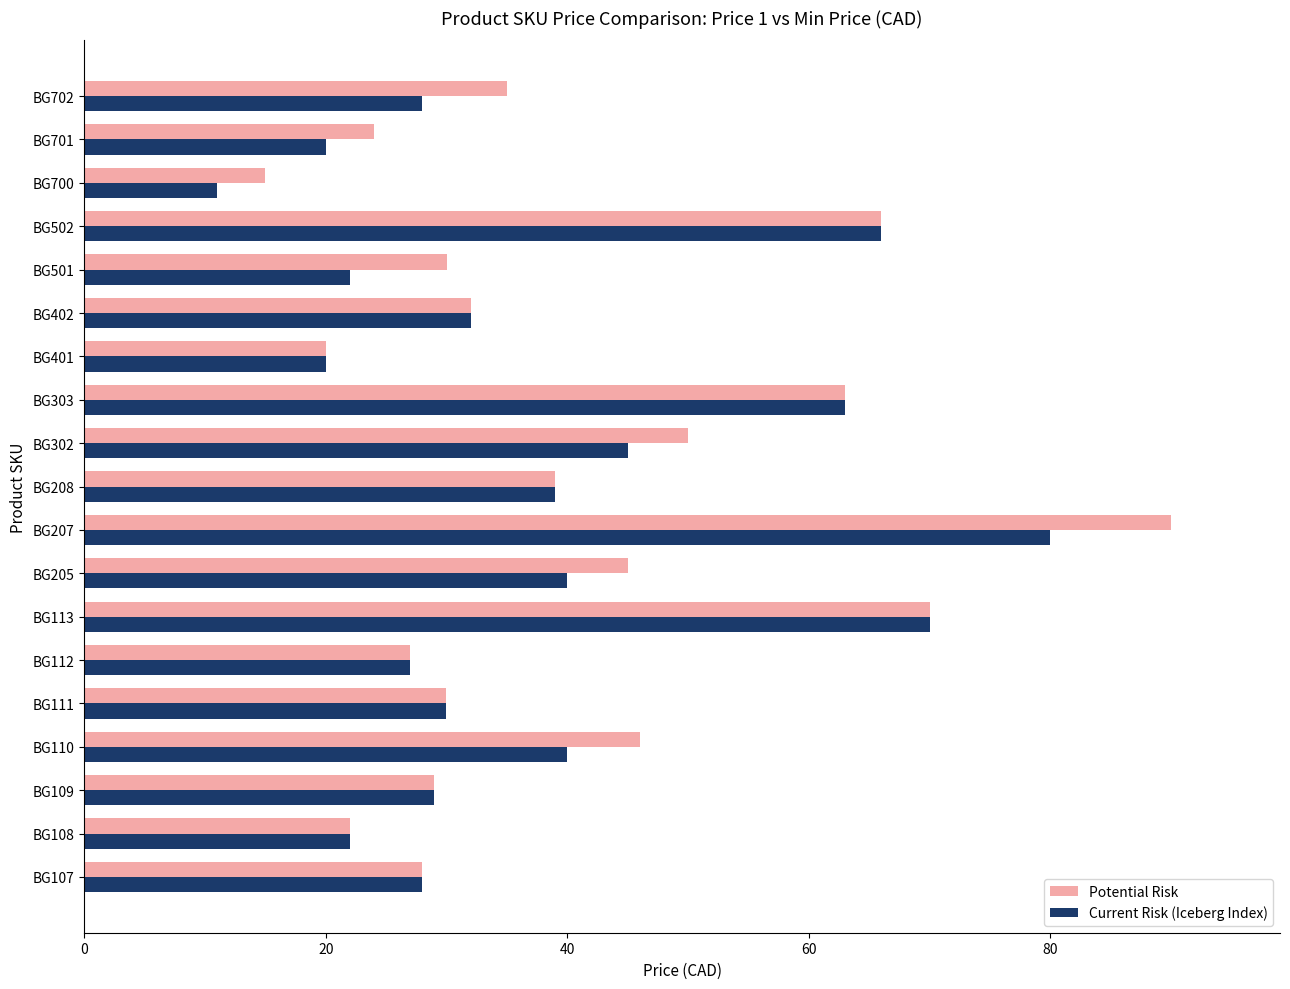

What is the sum of all Potential Risk values?

760.9